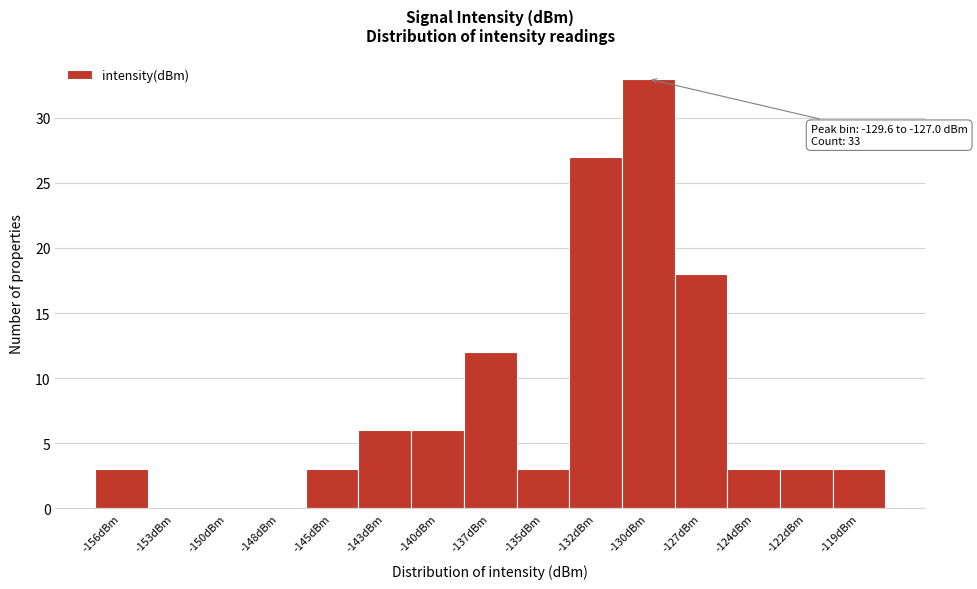

Reading left to right, extract all data points from this chart.

-156dBm=3	-153dBm=0	-150dBm=0	-148dBm=0	-145dBm=3	-143dBm=6	-140dBm=6	-137dBm=12	-135dBm=3	-132dBm=27	-130dBm=33	-127dBm=18	-124dBm=3	-122dBm=3	-119dBm=3